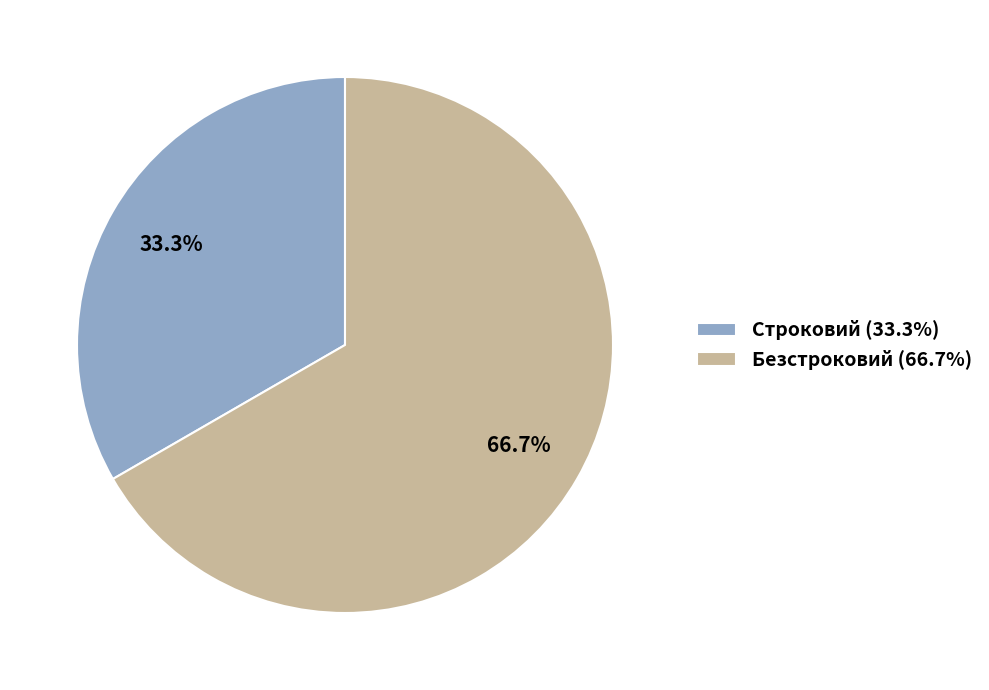

To the nearest percent, what is the difference between the Безстроковий and Строковий slice percentages?

33%